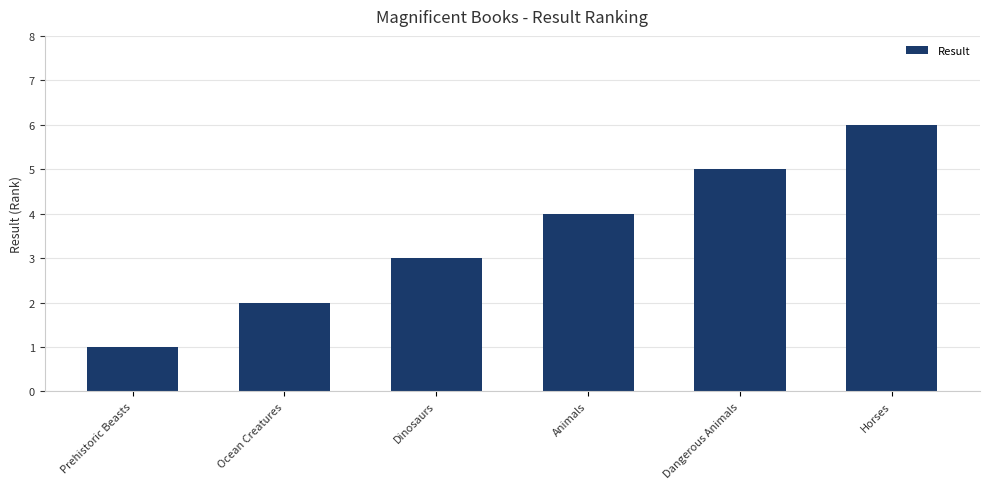

What is the maximum value shown in the chart?

6